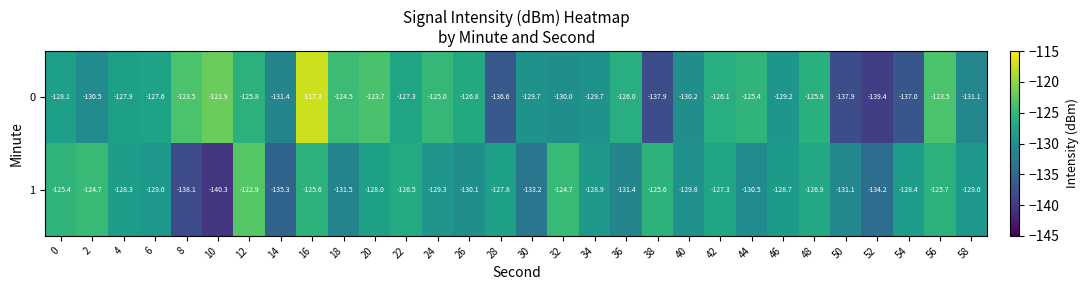

At how many categories does at least one series exceed -132?

29